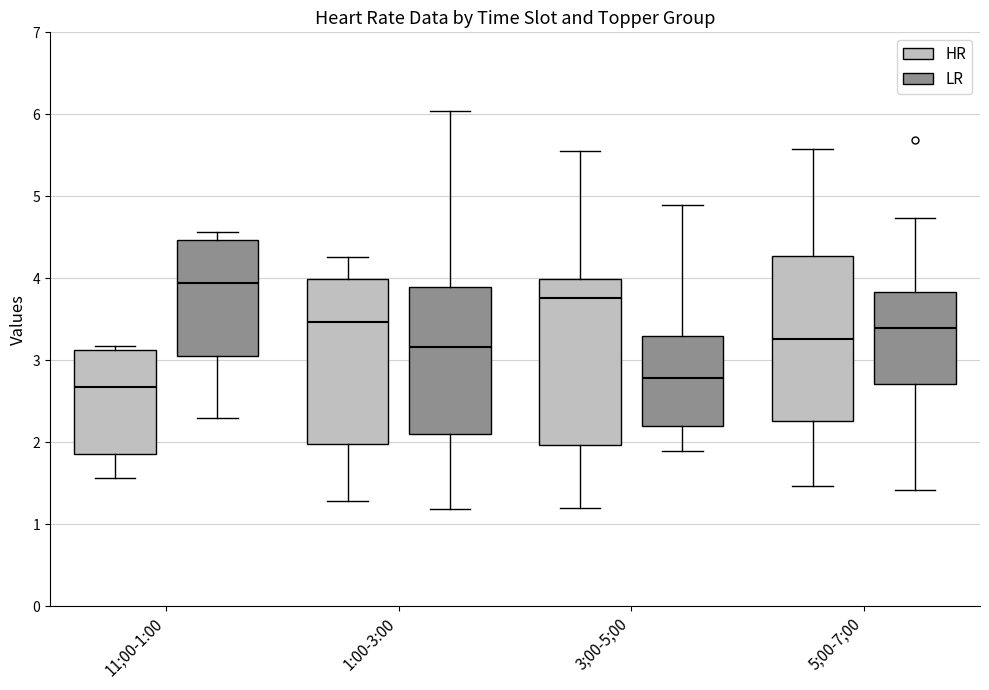

Reading left to right, read every box against the y-axis: the position of its median line, the range the box covers, and the ends of its whiskers. The values are not printed on the chart, so give them approximately, as read against the axis.

11;00-1:00 (HR): median 2.7, box 1.9 to 3.1, whiskers 1.6 to 3.2
11;00-1:00 (LR): median 3.9, box 3.0 to 4.5, whiskers 2.3 to 4.6
1:00-3:00 (HR): median 3.5, box 2.0 to 4.0, whiskers 1.3 to 4.3
1:00-3:00 (LR): median 3.2, box 2.1 to 3.9, whiskers 1.2 to 6.0
3;00-5;00 (HR): median 3.8, box 2.0 to 4.0, whiskers 1.2 to 5.6
3;00-5;00 (LR): median 2.8, box 2.2 to 3.3, whiskers 1.9 to 4.9
5;00-7;00 (HR): median 3.3, box 2.3 to 4.3, whiskers 1.5 to 5.6
5;00-7;00 (LR): median 3.4, box 2.7 to 3.8, whiskers 1.4 to 4.7